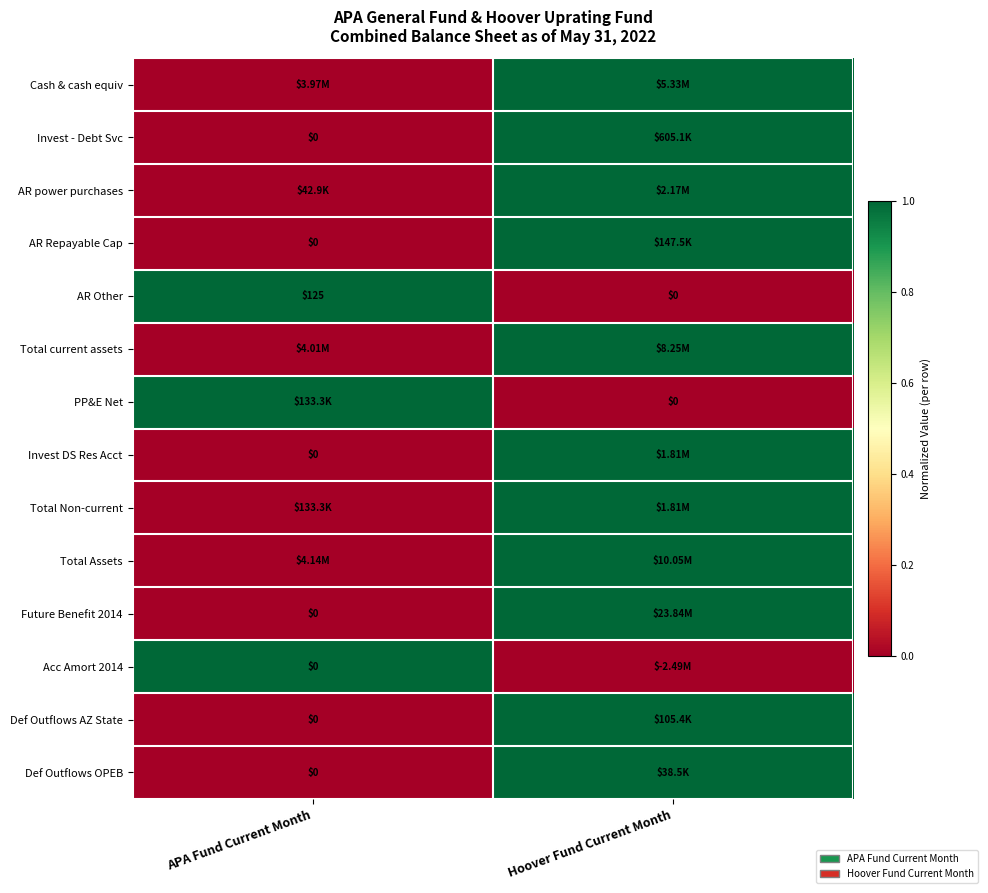

Rank the categories by AR Other value from highest to lowest.

APA Fund Current Month, Hoover Fund Current Month